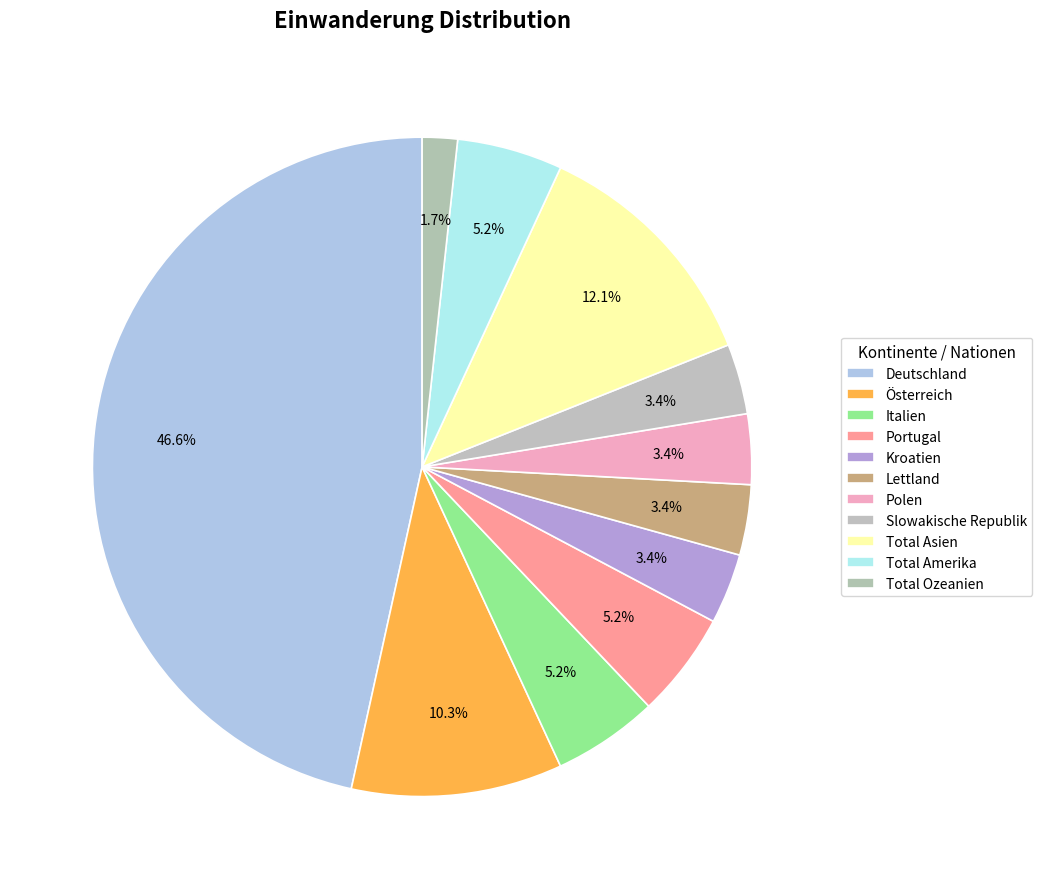

Which slice is the smallest?

Total Ozeanien